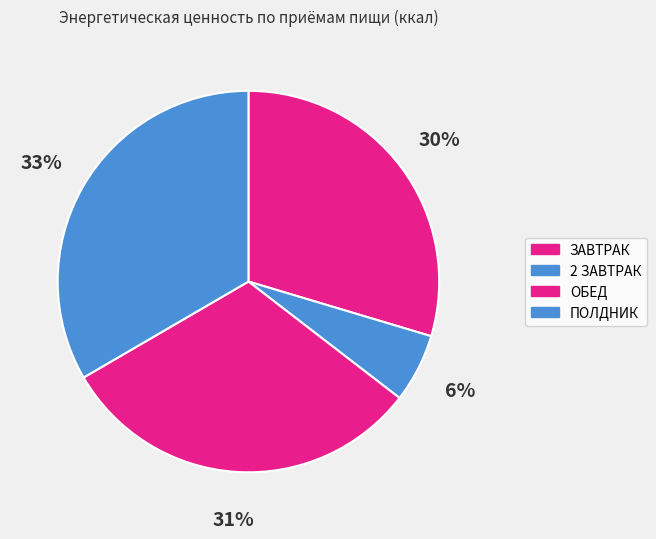

The 2 ЗАВТРАК slice represents 6% of the pie. True or false?

True